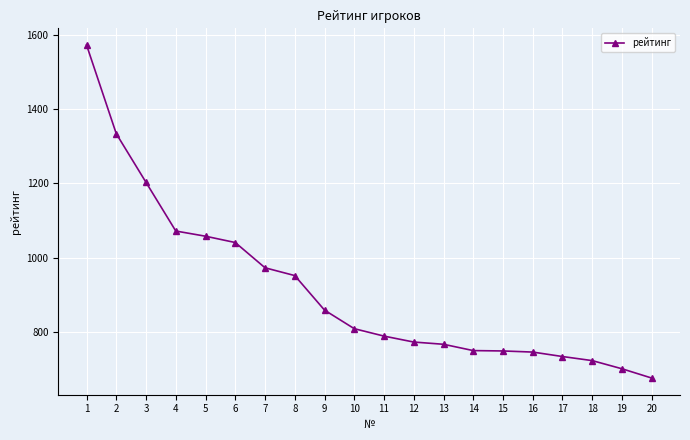

The value at 10 is 809. True or false?

True